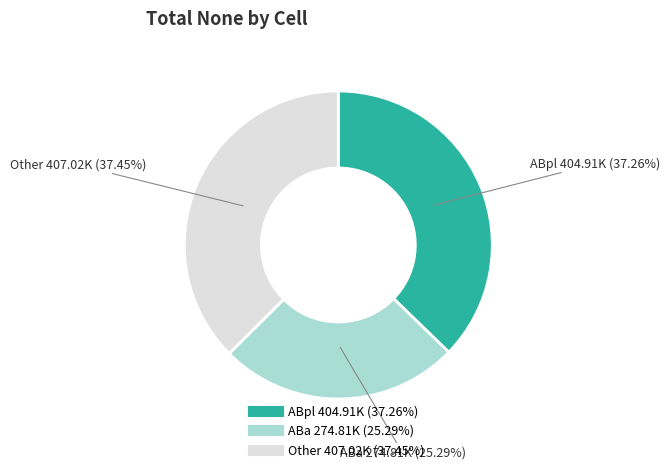

Is there any slice that represents more than half of the pie?

No